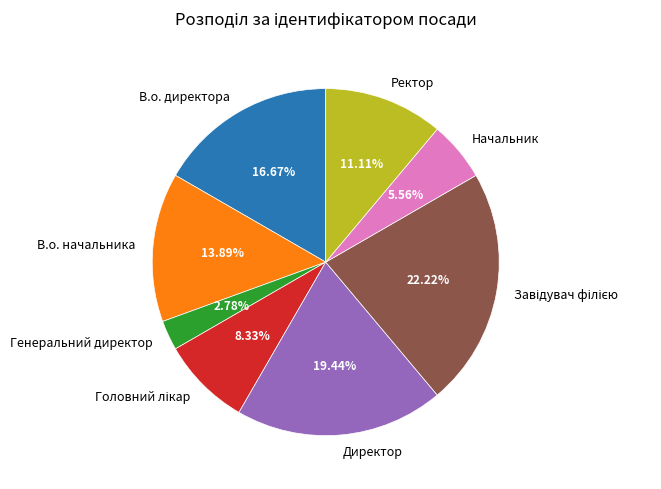

Which has a higher value, Генеральний директор or В.о. директора?

В.о. директора